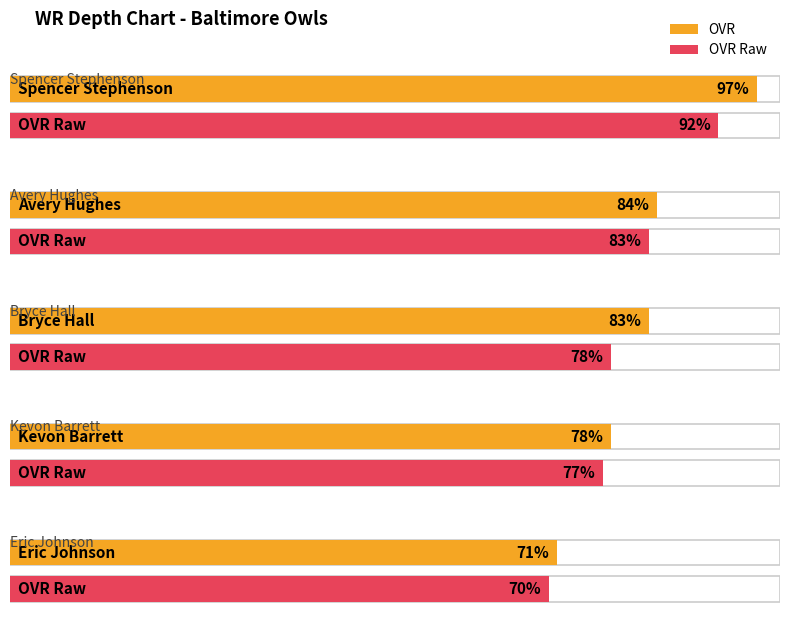

Rank the series by their maximum value, from lowest to highest.

ovr_raw, ovr